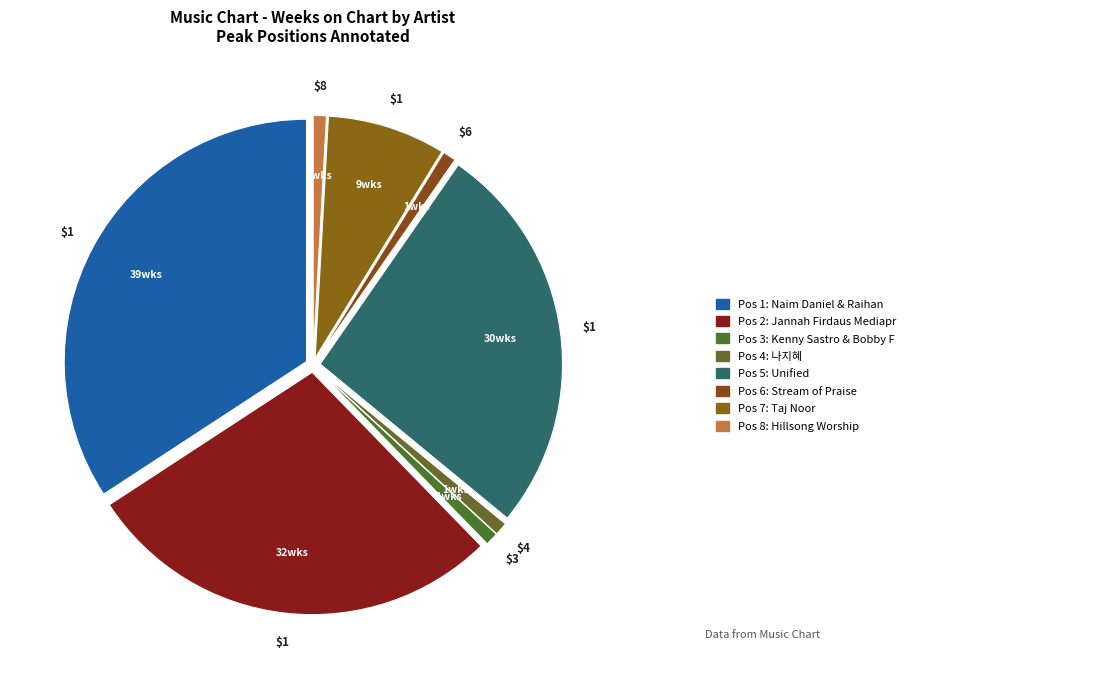

How many slices are in this pie chart?

8